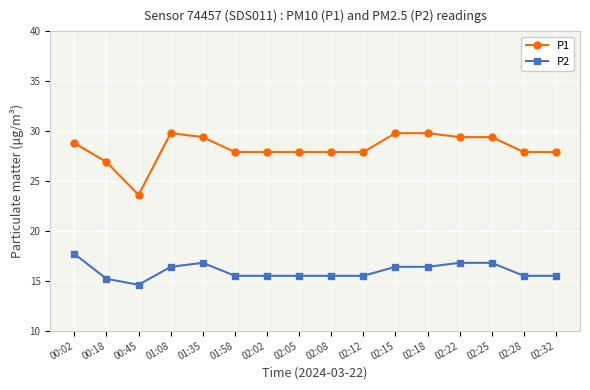

What is the approximate value of P1 at 00:02?

28.8